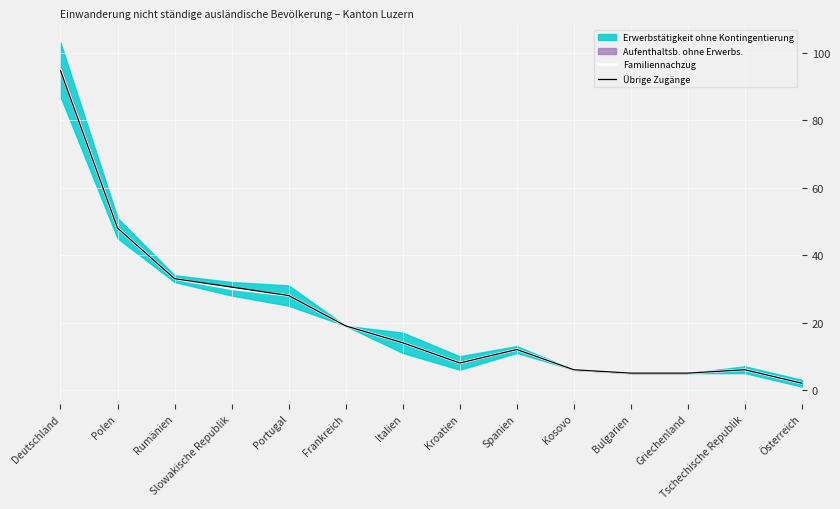

What is the total value across all series at Tschechische Republik?

12.0